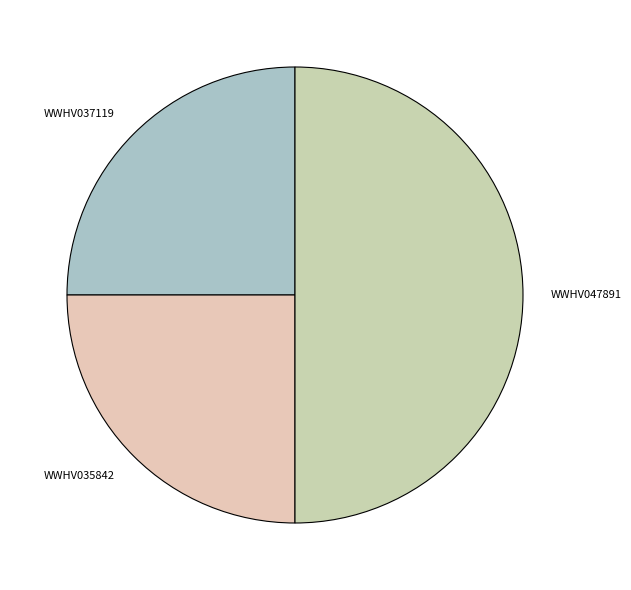

Is the sum of WWHV035842 and WWHV047891 greater than half?

Yes